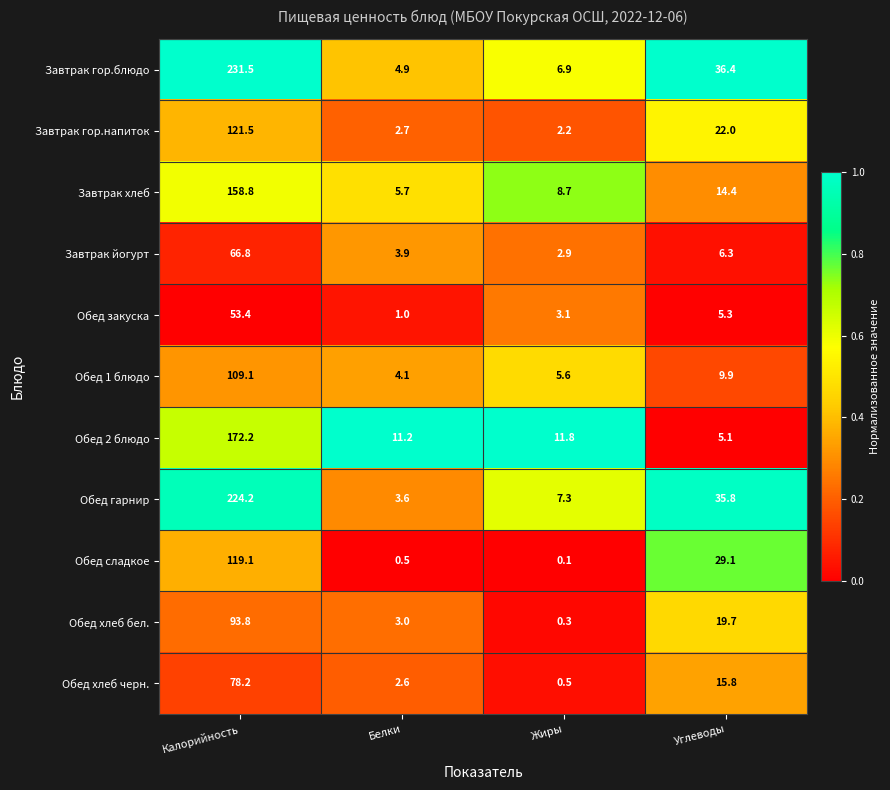

Rank the series by their maximum value, from lowest to highest.

Обед закуска, Завтрак йогурт, Обед хлеб черн., Обед хлеб бел., Обед 1 блюдо, Обед сладкое, Завтрак гор.напиток, Завтрак хлеб, Обед 2 блюдо, Обед гарнир, Завтрак гор.блюдо